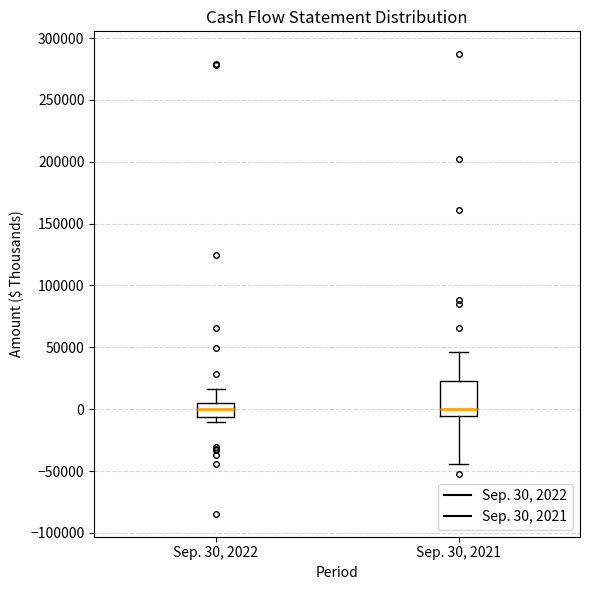

Reading left to right, read every box against the y-axis: the position of its median line, the range the box covers, and the ends of its whiskers. The values are not printed on the chart, so give them approximately, as read against the axis.

Sep. 30, 2022: median 0, box -5000 to 5000, whiskers -10000 to 15000
Sep. 30, 2021: median 0, box -5000 to 25000, whiskers -45000 to 45000